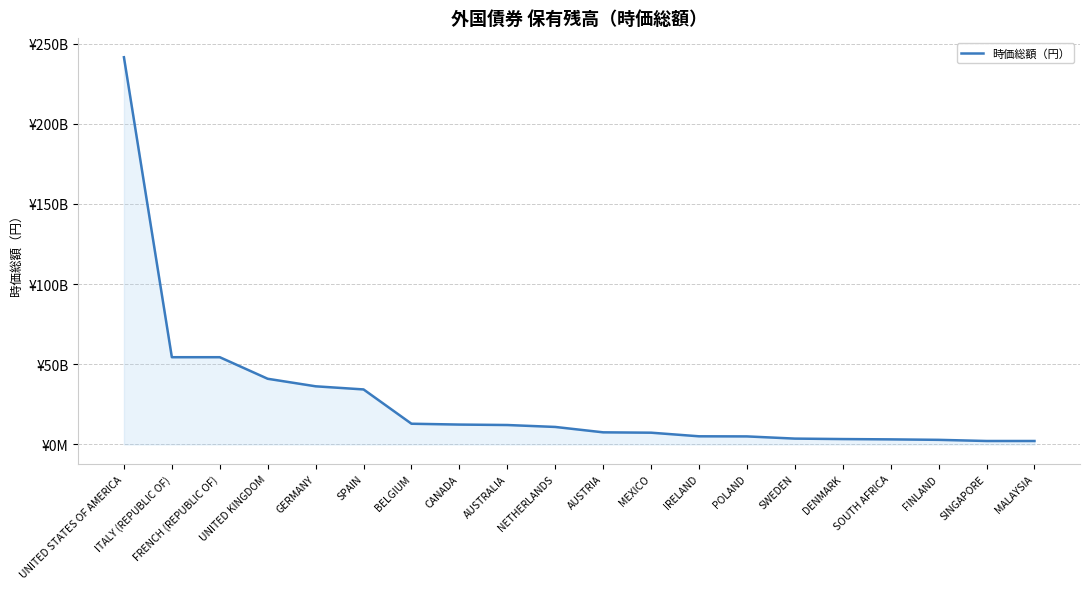

What is the difference between the maximum and minimum values?

239364945450